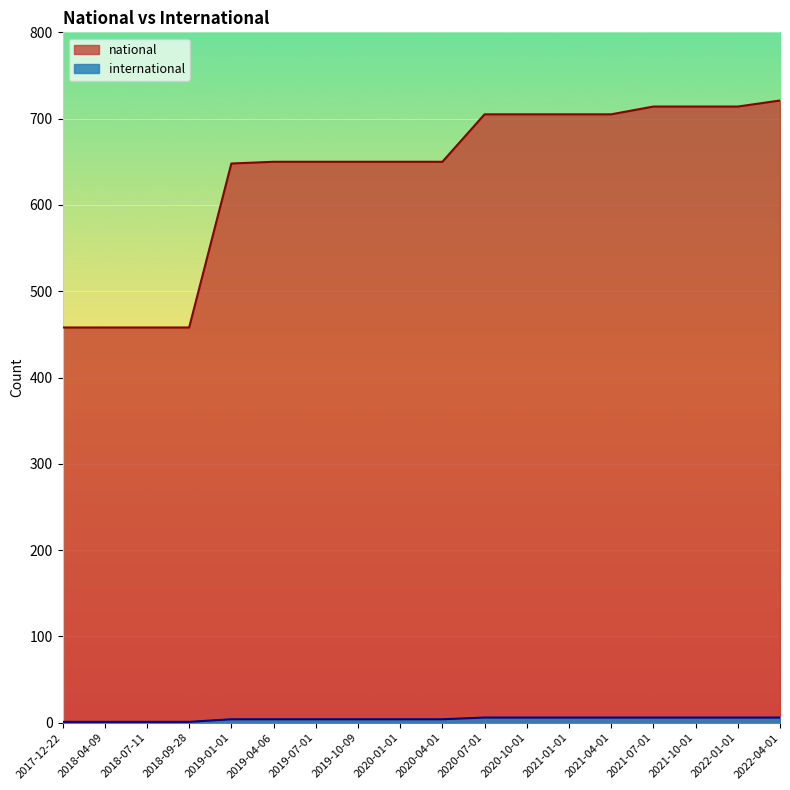

What is the highest value of the international series?

6